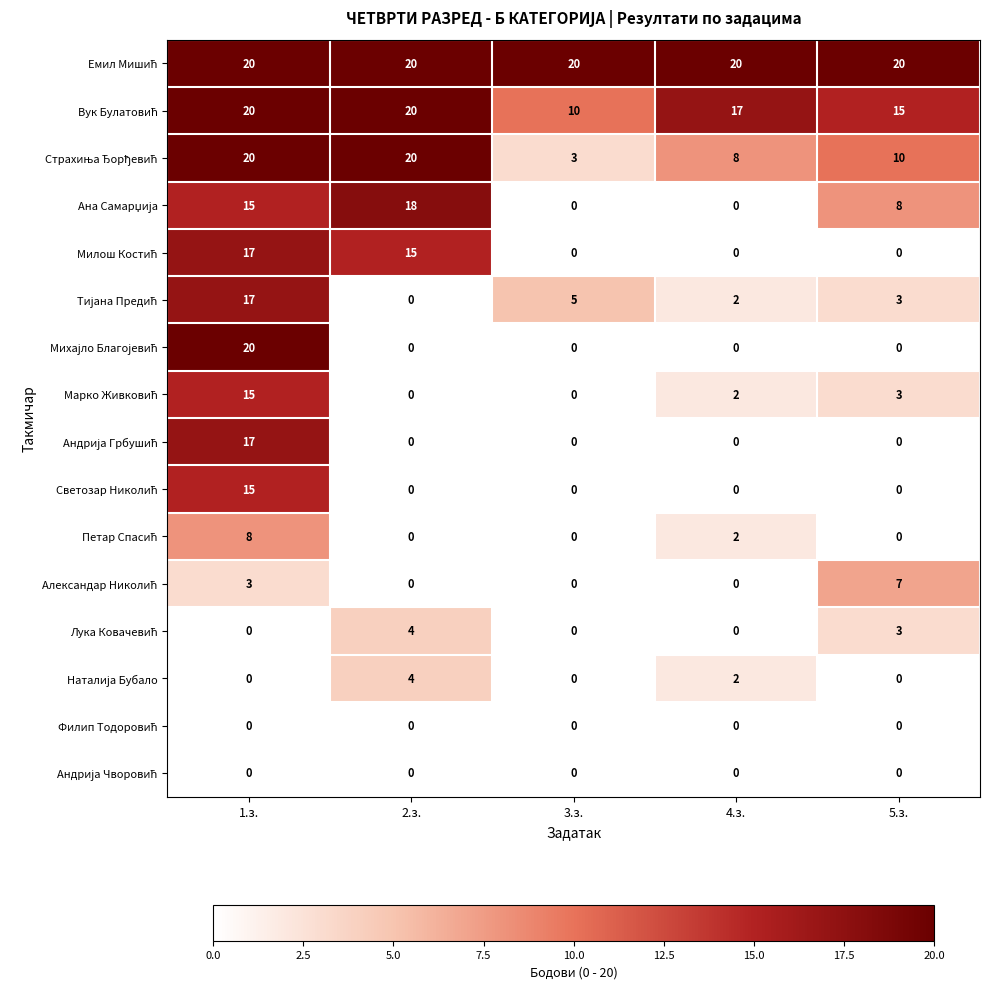

What is the spread (max minus min) of values at 1.з.?

20